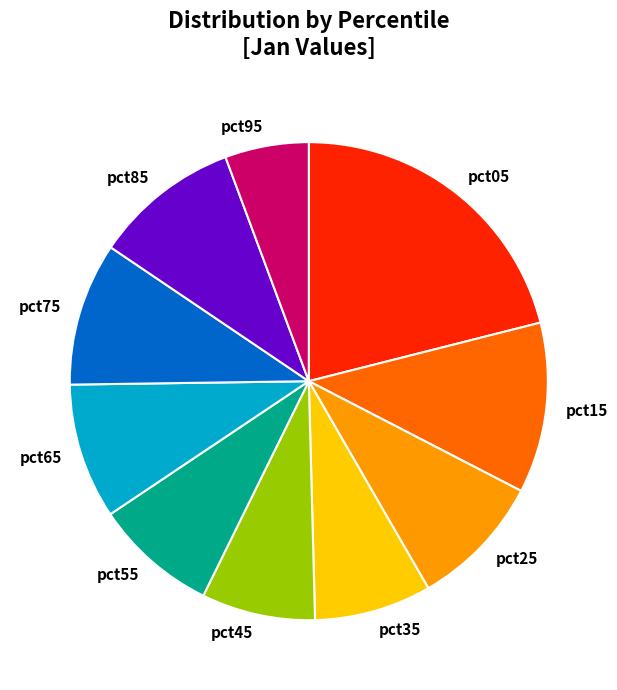

The pct05 slice represents 21% of the pie. True or false?

True